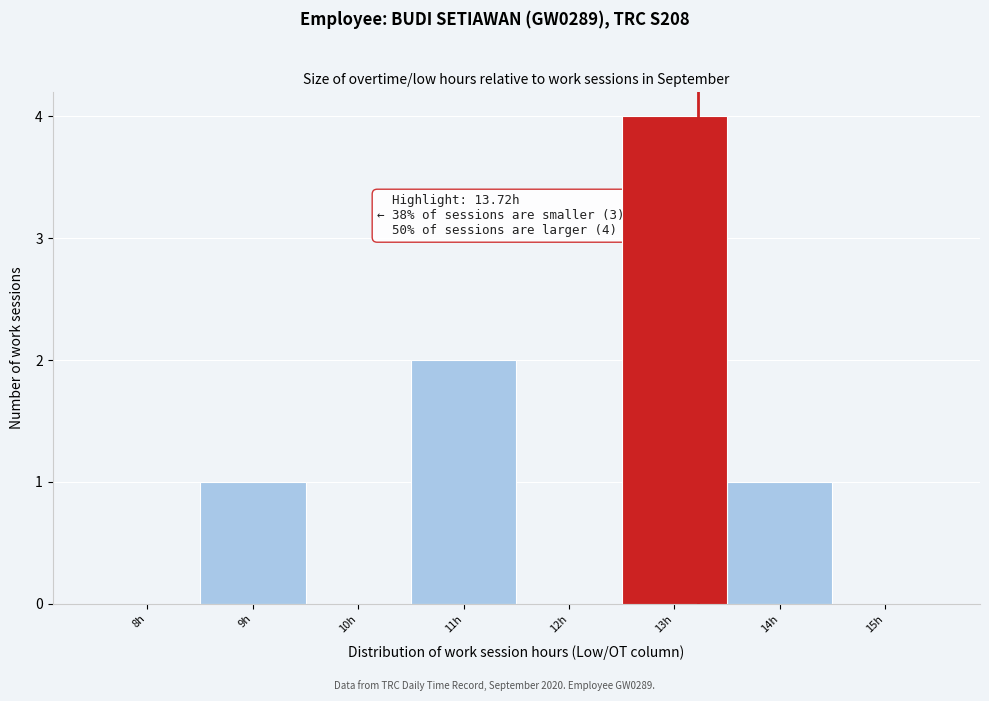

Reading left to right, what are all the values shown in this chart?

8h=0	9h=1	10h=0	11h=2	12h=0	13h=4	14h=1	15h=0